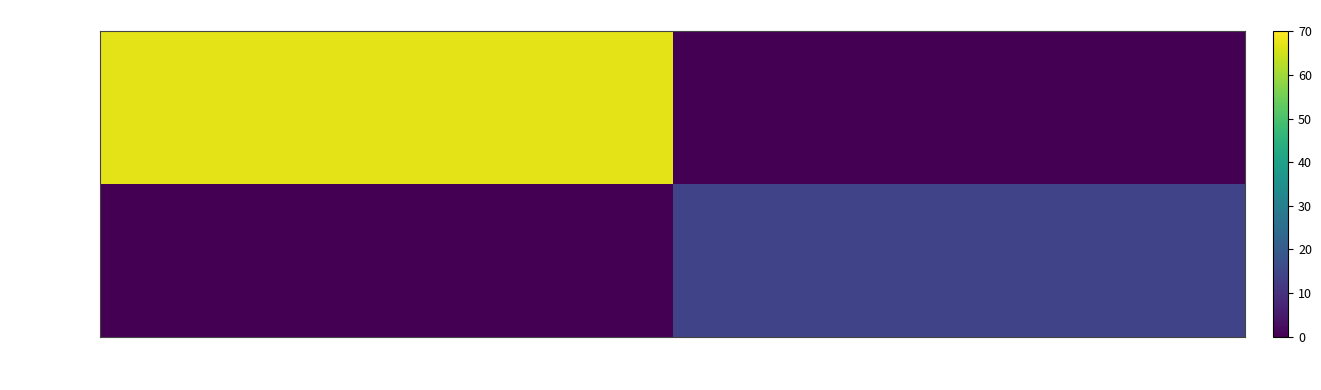

What is the total value across all series at 1?

14